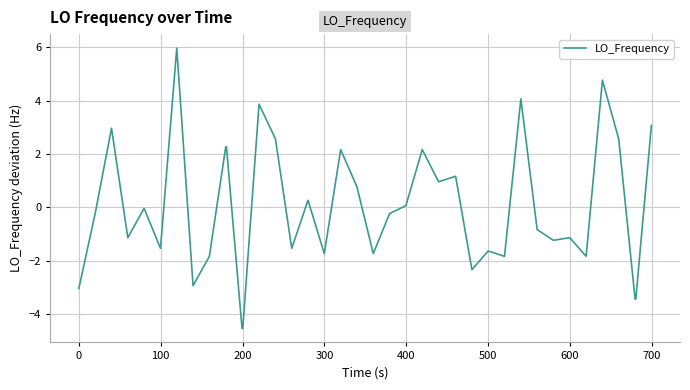

What is the smallest value displayed?

-4.5